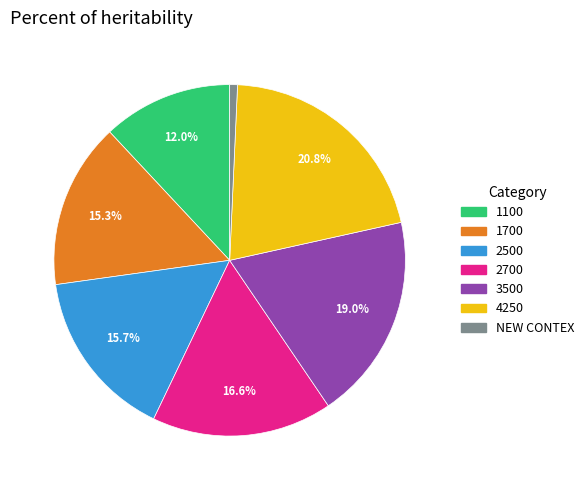

To the nearest percent, what is the difference between the largest and smallest slice percentages?

20%